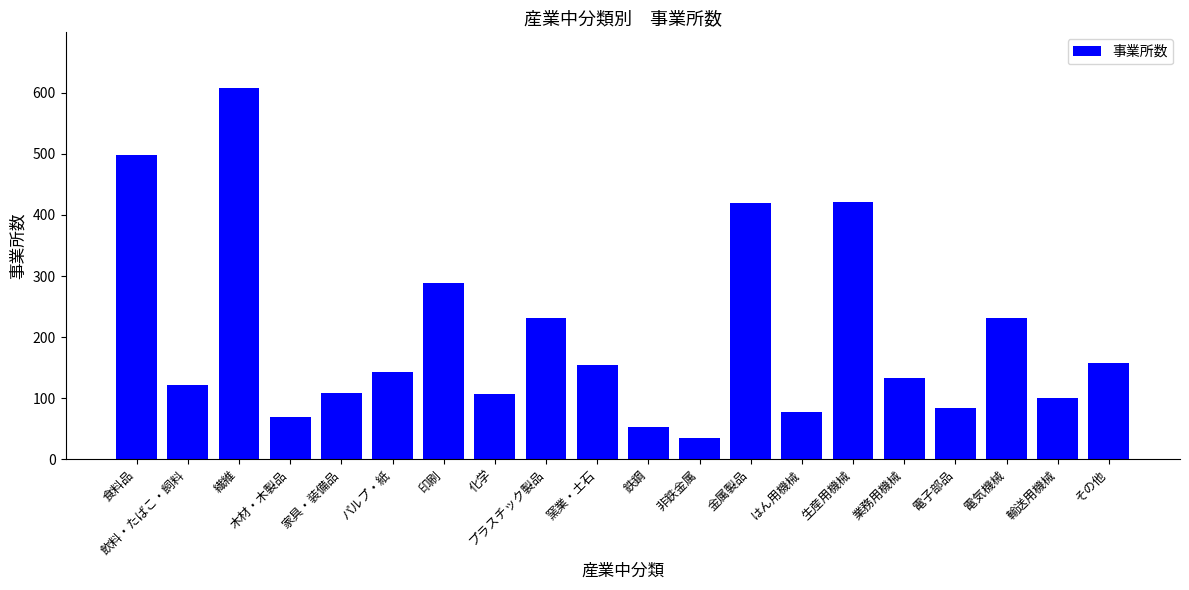

What is the value of the 4th bar from the left?

69